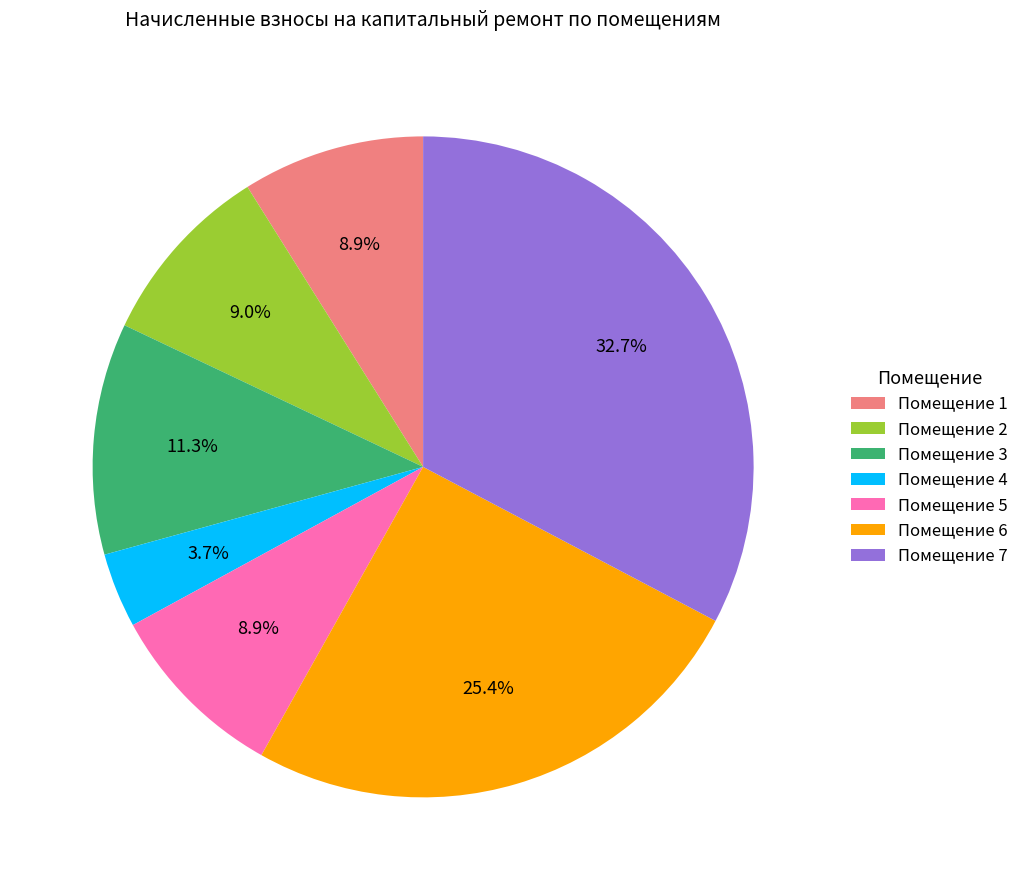

Is there a majority slice in this chart?

No